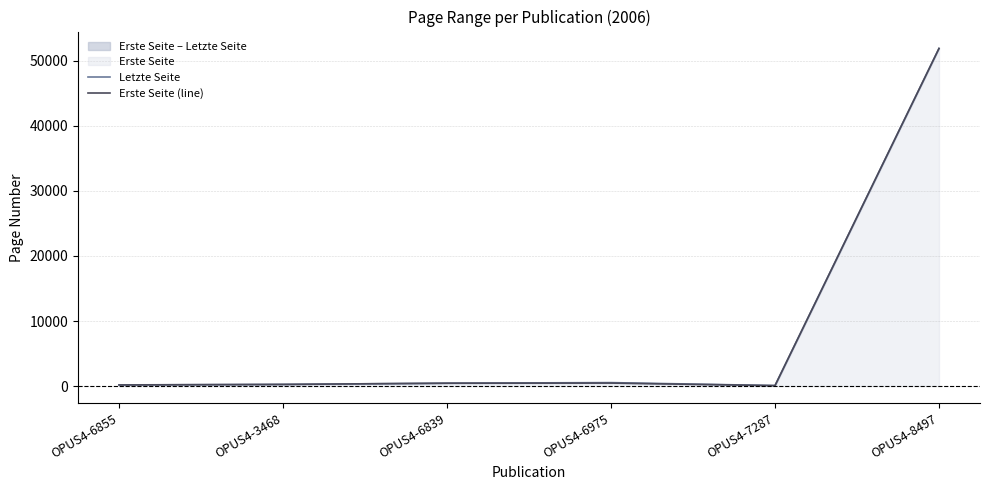

Reading left to right, transcribe all the data shown in this chart.

Letzte Seite: OPUS4-6855=181	OPUS4-3468=260	OPUS4-6839=446	OPUS4-6975=534	OPUS4-7287=81	OPUS4-8497=51909
Erste Seite (line): OPUS4-6855=172	OPUS4-3468=257	OPUS4-6839=443	OPUS4-6975=463	OPUS4-7287=74	OPUS4-8497=51909